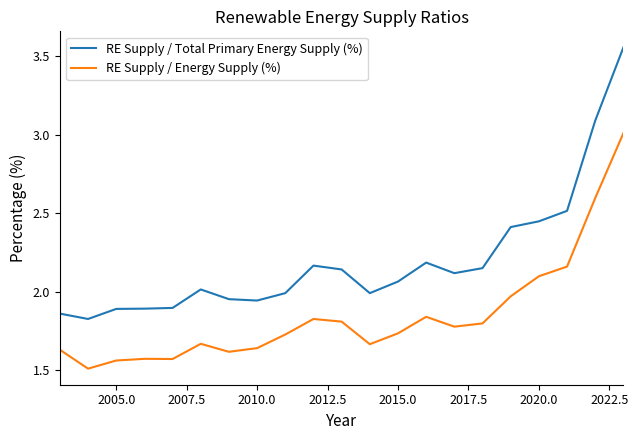

What is the difference between the maximum and minimum values in the RE Supply / Energy Supply (%) series?

1.5